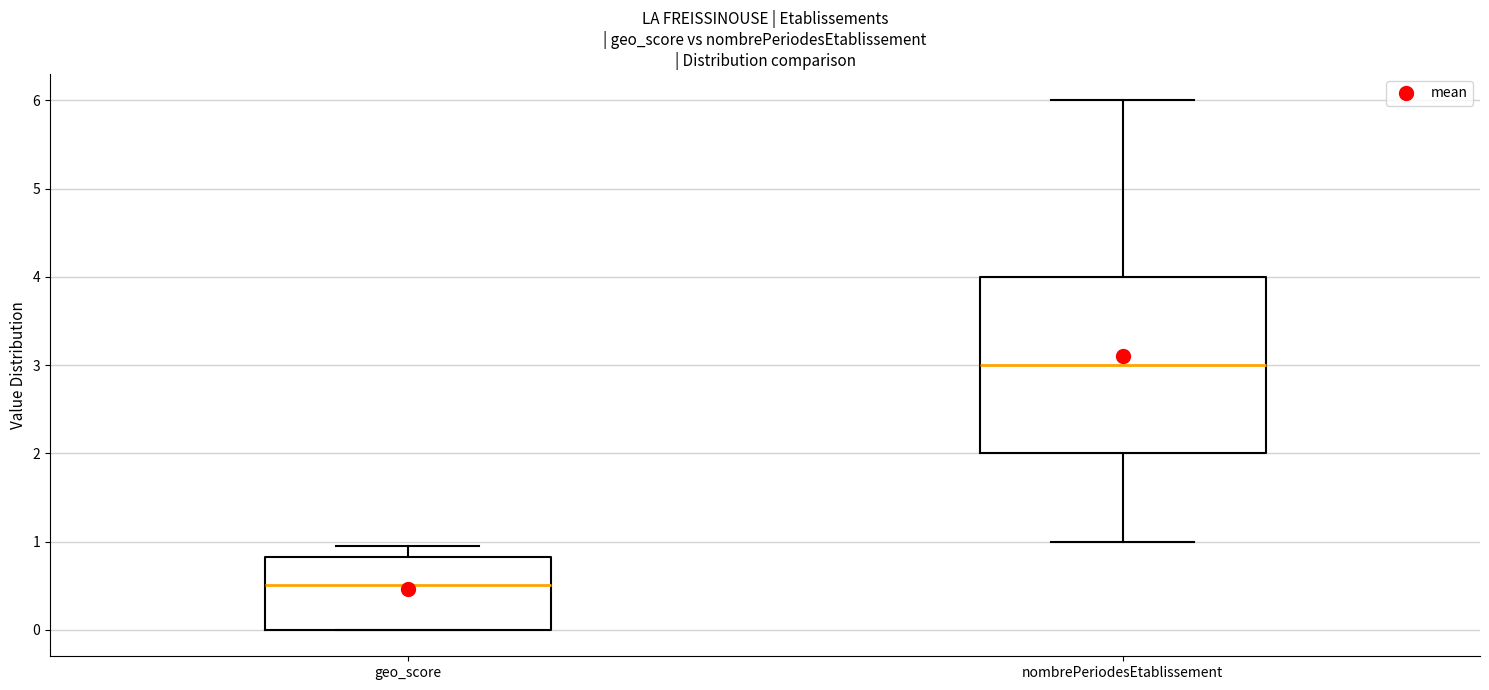

Comparing the boxes themselves (not the whiskers), which one is the tallest?

nombrePeriodesEtablissement